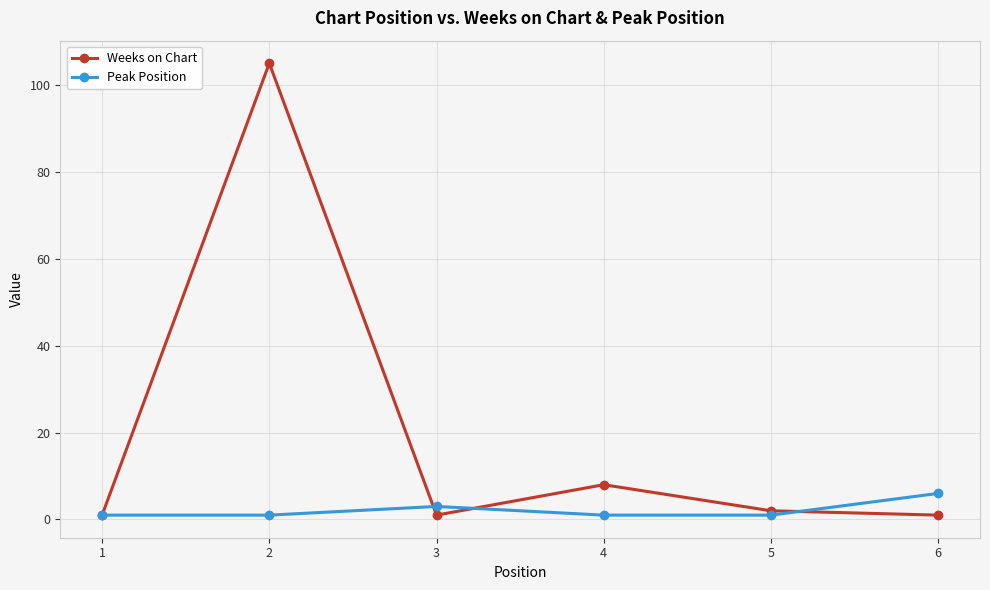

Reading left to right, extract all data points from this chart.

Weeks on Chart: 1=1	2=105	3=1	4=8	5=2	6=1
Peak Position: 1=1	2=1	3=3	4=1	5=1	6=6